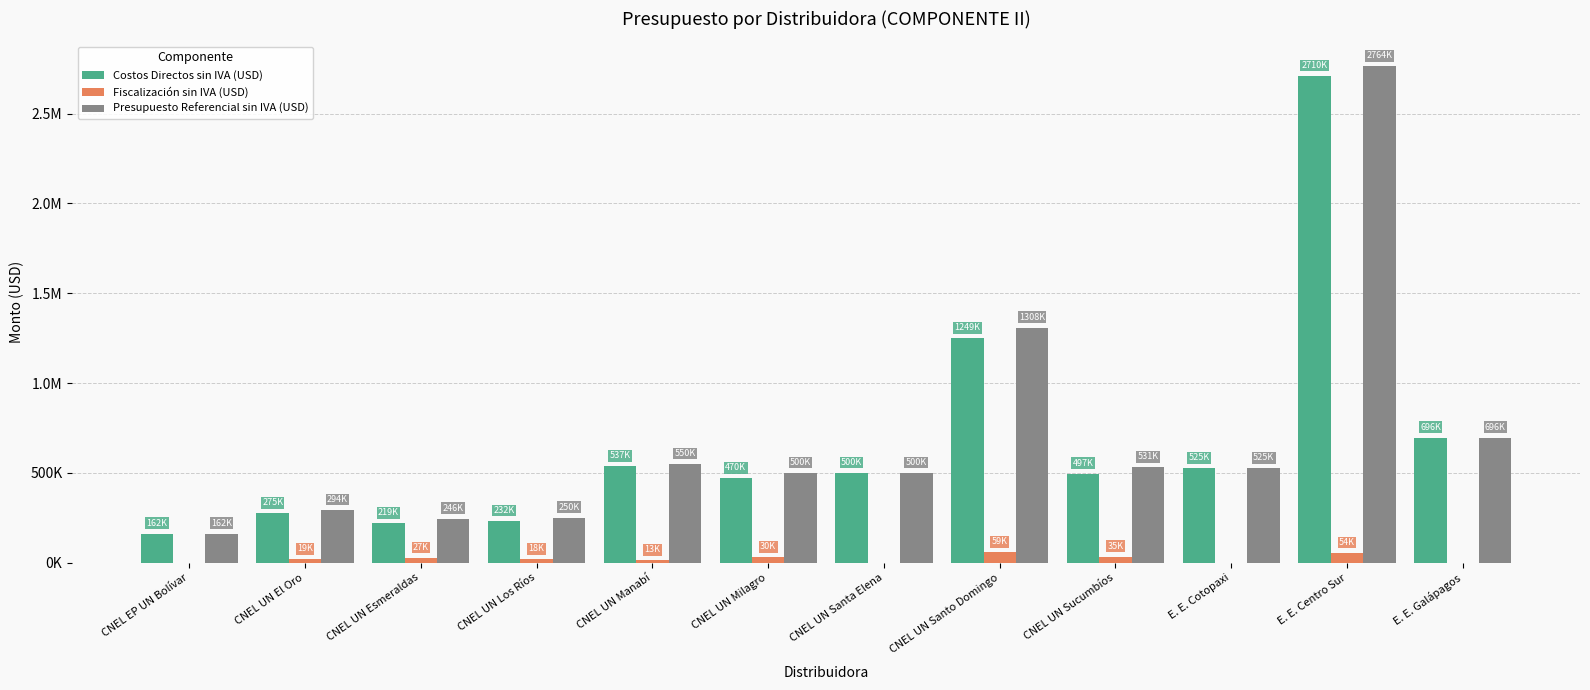

What are all the series names shown in the legend?

Costos Directos sin IVA (USD), Fiscalización sin IVA (USD), Presupuesto Referencial sin IVA (USD)